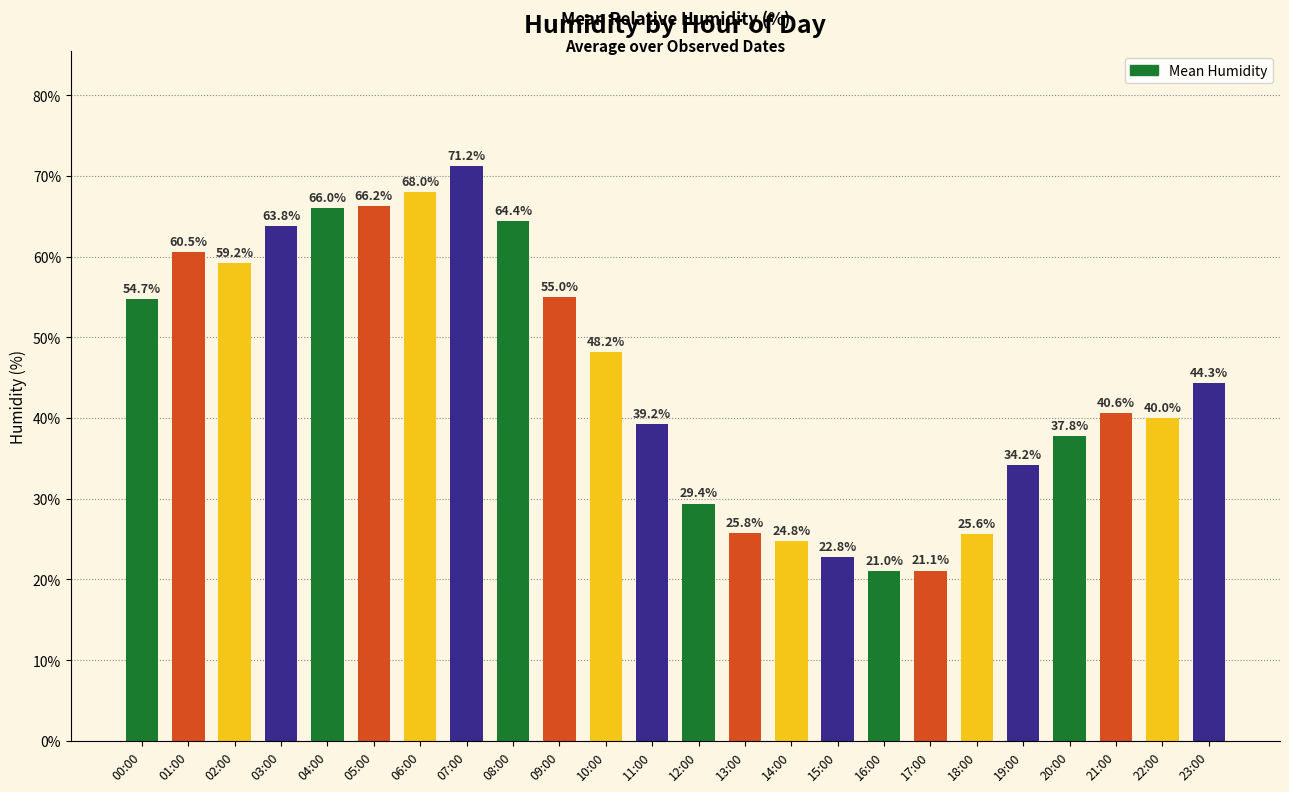

Approximately how many times larger is the value at 18:00 compared to 17:00?

1.2